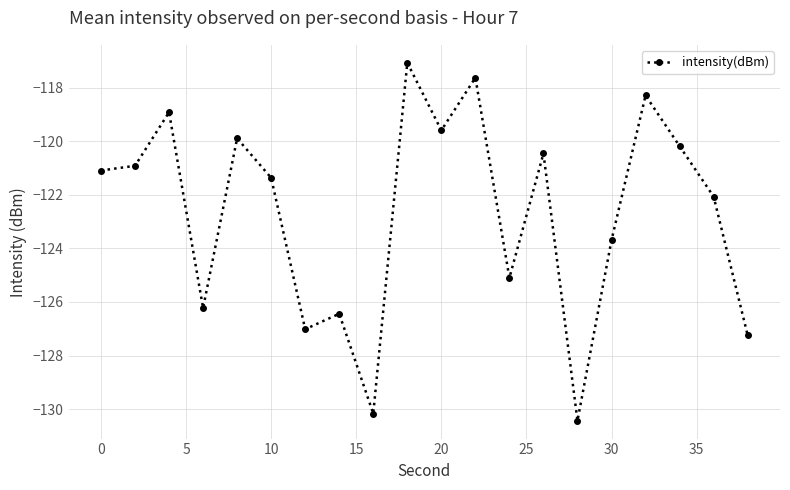

Reading left to right, extract all data points from this chart.

-121.1	-120.9	-118.9	-126.2	-119.9	-121.4	-127.0	-126.4	-130.2	-117.1	-119.6	-117.6	-125.1	-120.5	-130.4	-123.7	-118.3	-120.2	-122.1	-127.2